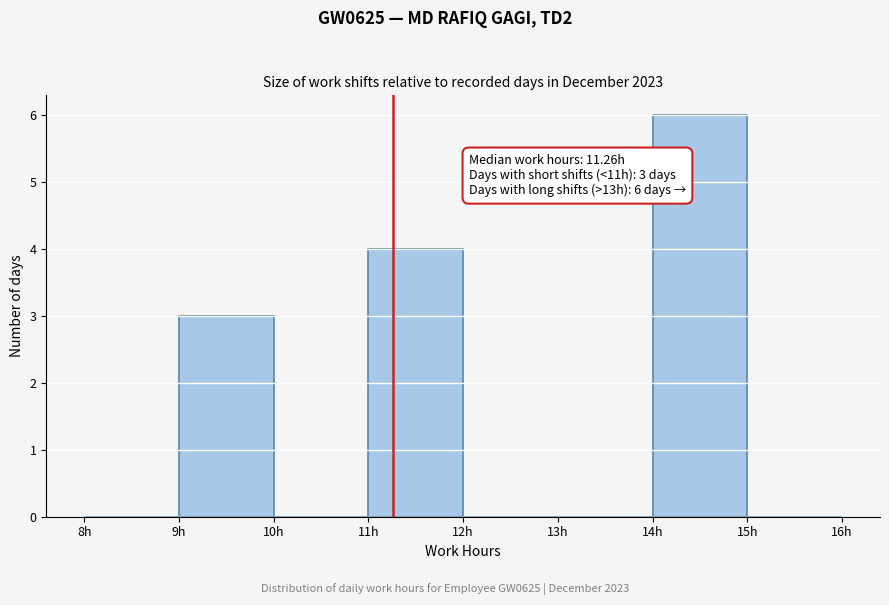

Which range on the x-axis has the tallest bar?

14 to 15